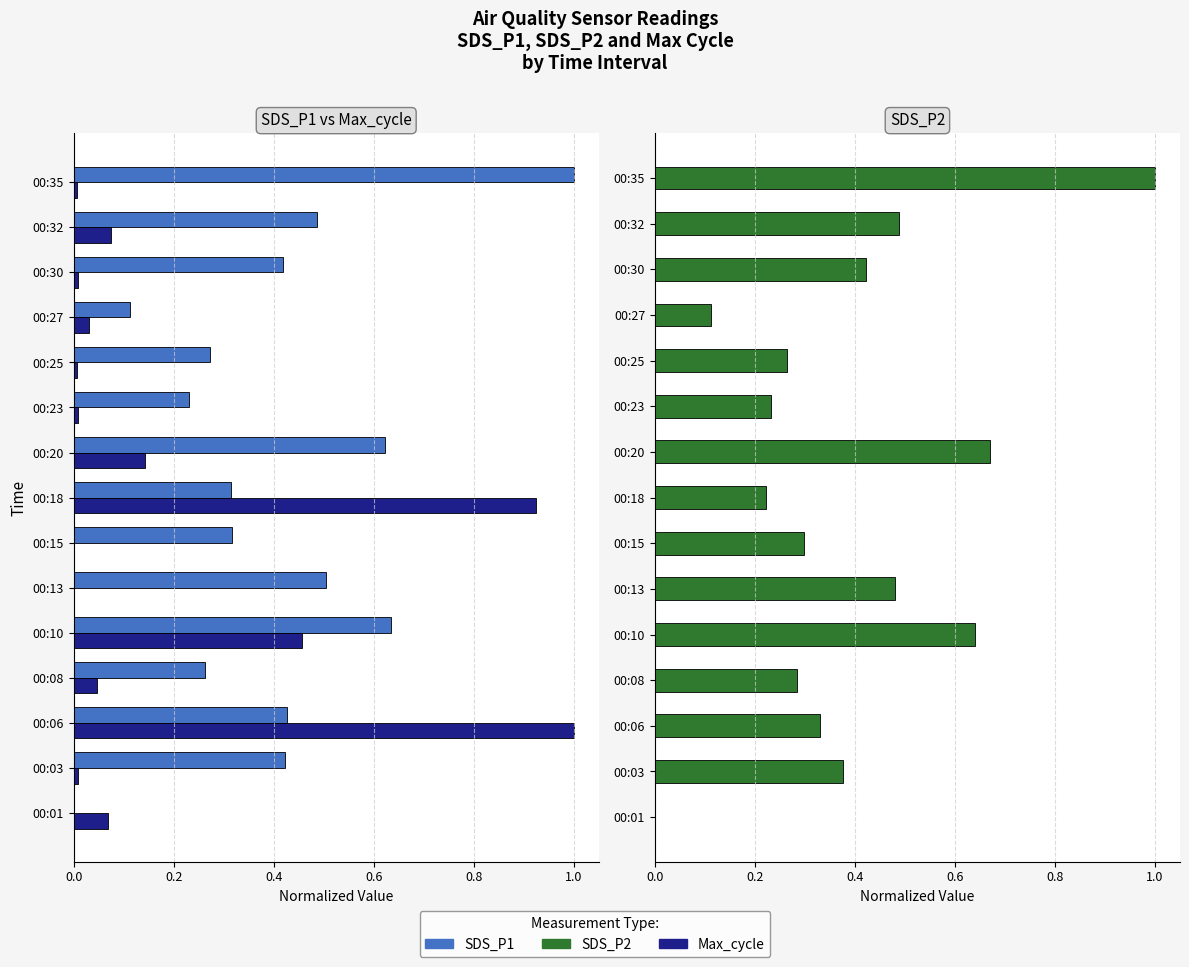

At how many categories does at least one series exceed 0?

15